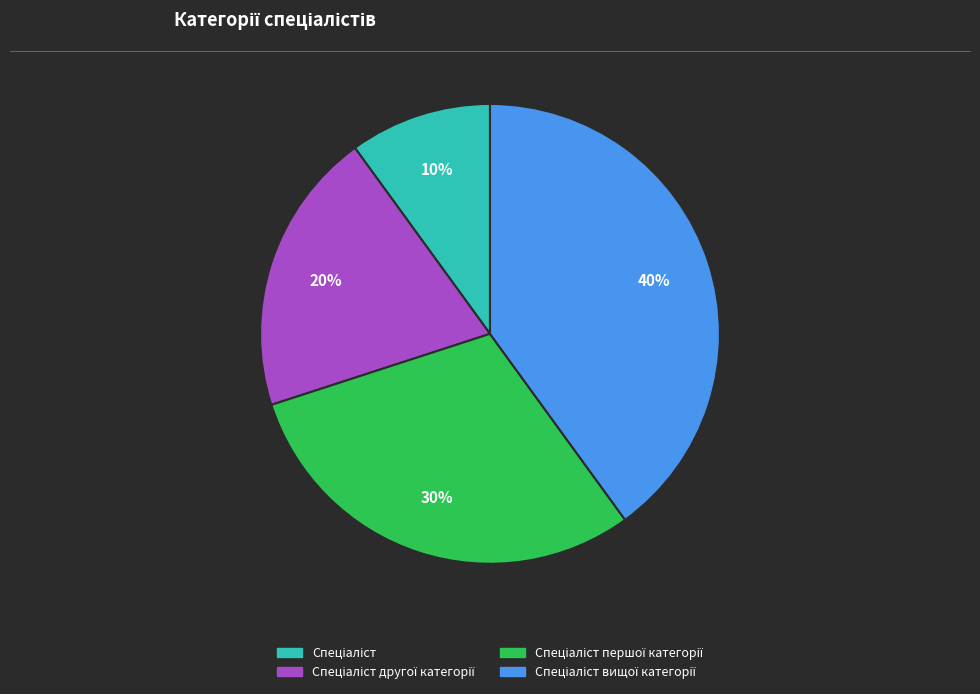

To the nearest percent, what is the average slice percentage?

25%